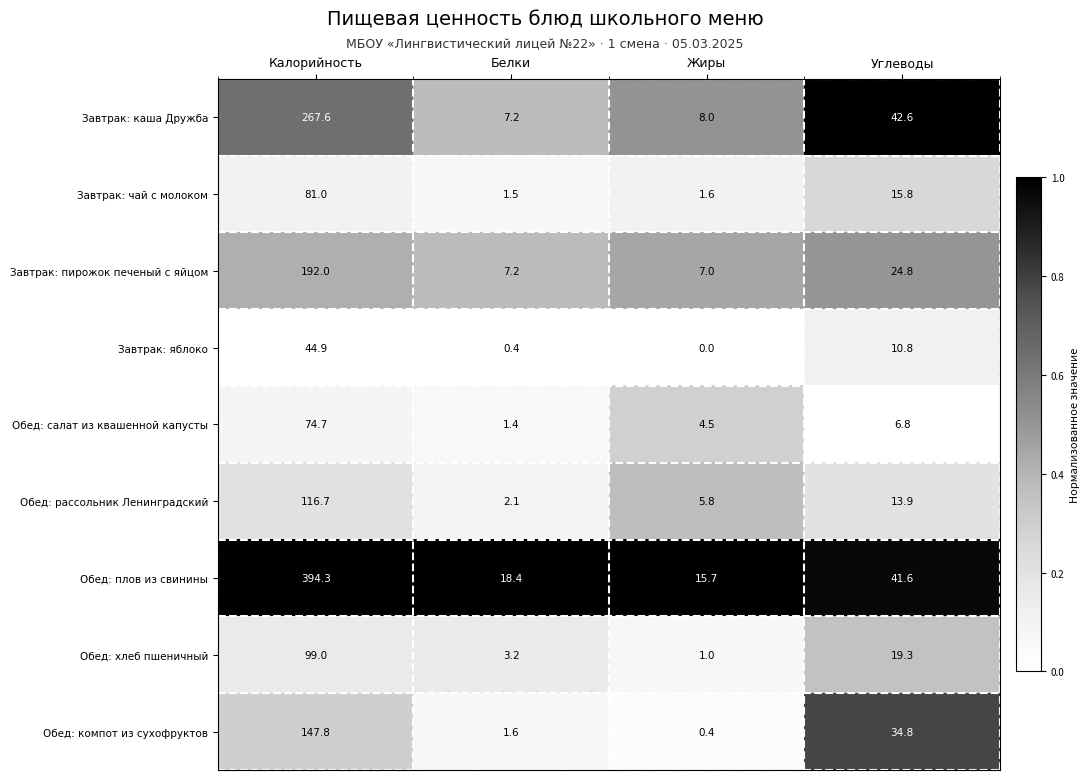

What is the spread (max minus min) of values at Жиры?

15.7